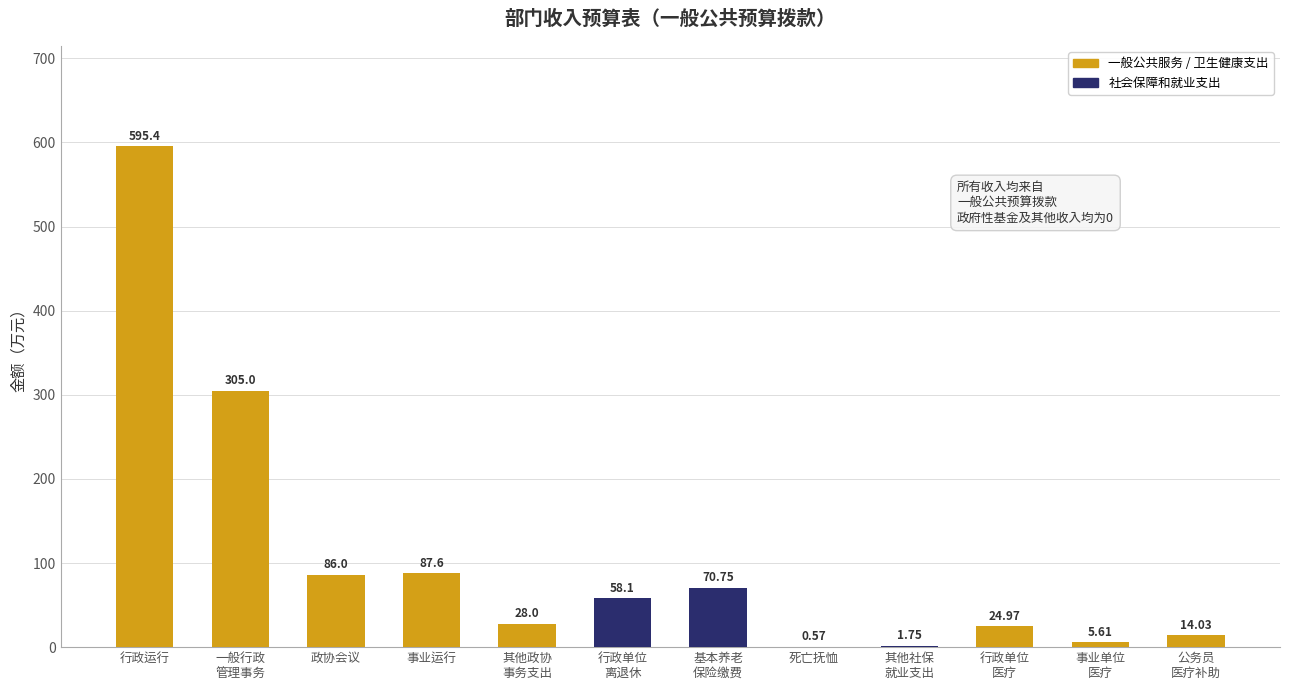

Which label corresponds to the largest value in the chart?

行政运行